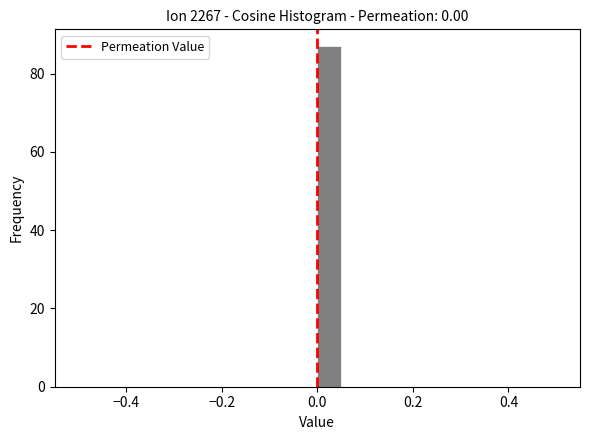

Read against the x-axis, roughly where is the centre of the tallest bar?

0.02